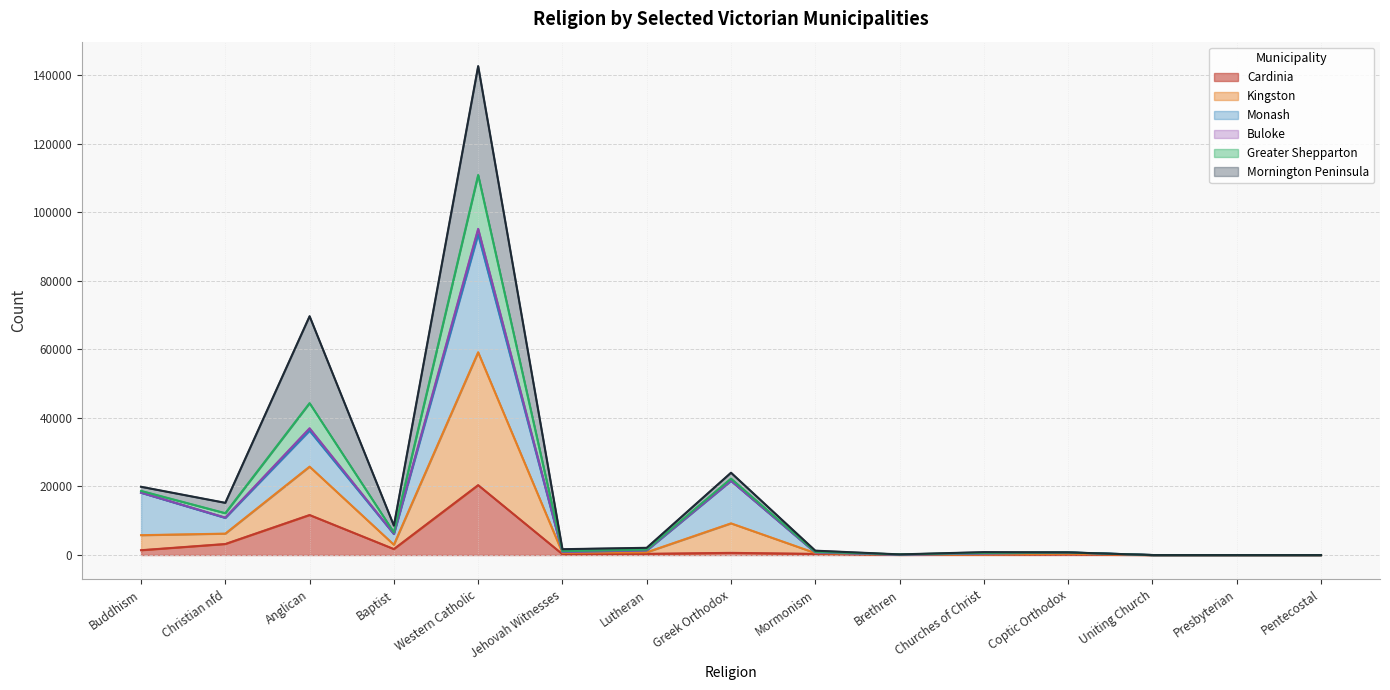

How many data points in Cardinia are less than 330?

7